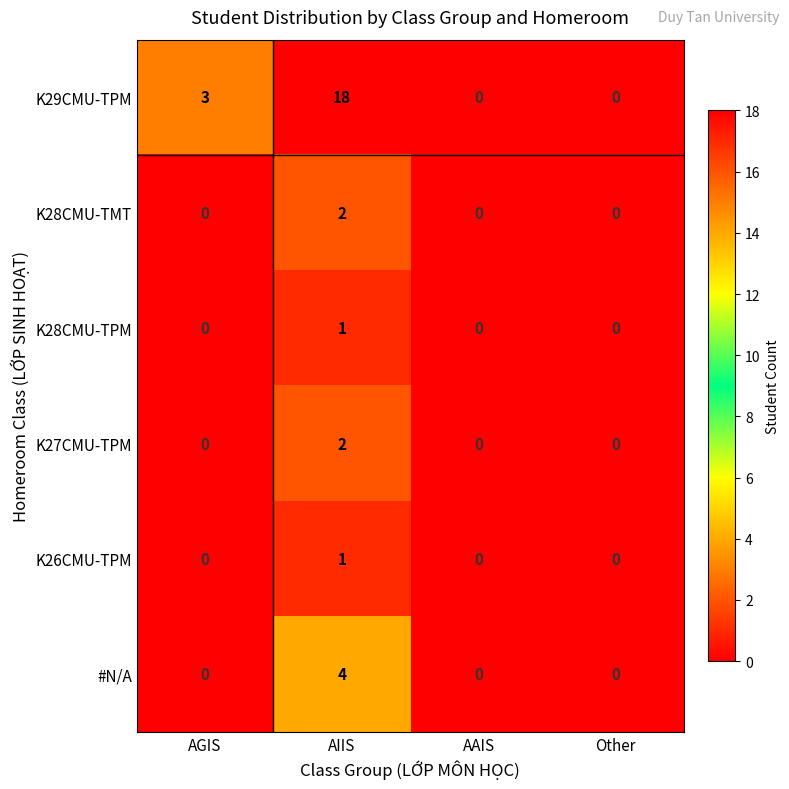

The value of K27CMU-TPM at AIIS is 1. True or false?

False